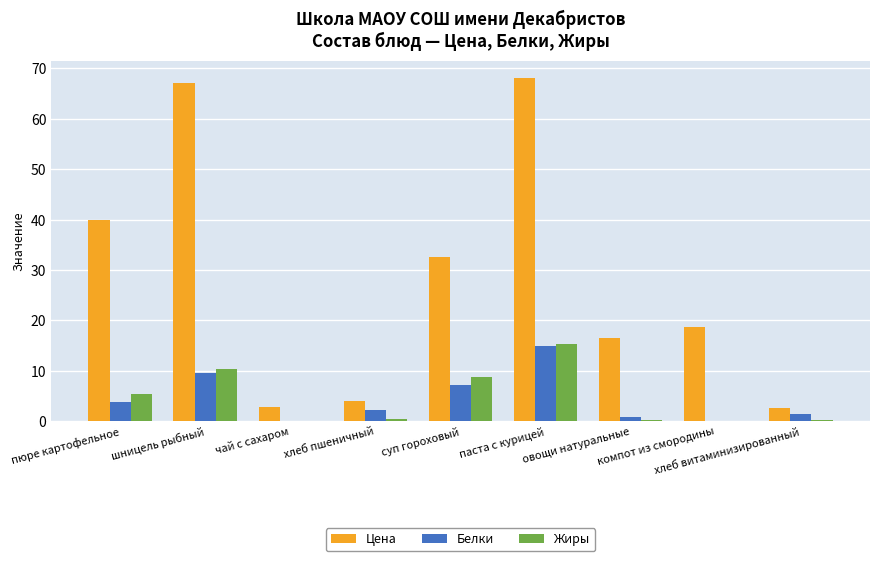

True or false: Цена has a value of 91.7 at паста с курицей.

False